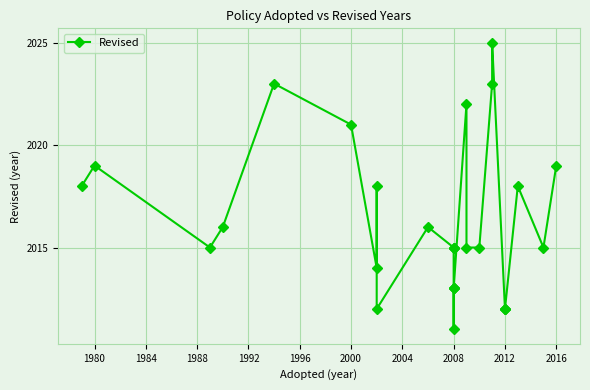

At which category does the data reach its first local peak?

1980